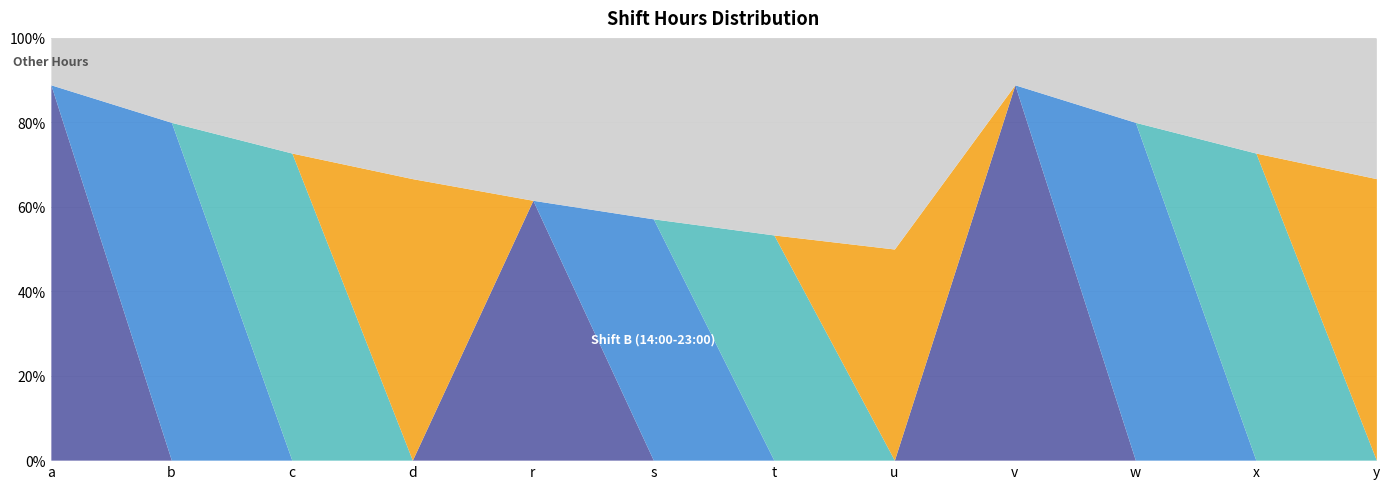

Reading right to left, extract all data points from this chart.

Shift A (09:00-18:00): y=0	x=0	w=0	v=8	u=0	t=0	s=0	r=8	d=0	c=0	b=0	a=8
Shift B (14:00-23:00): y=0	x=0	w=8	v=0	u=0	t=0	s=8	r=0	d=0	c=0	b=8	a=0
Shift C (22:00-07:00): y=0	x=8	w=0	v=0	u=0	t=8	s=0	r=0	d=0	c=8	b=0	a=0
Shift D (06:00-15:00): y=8	x=0	w=0	v=0	u=8	t=0	s=0	r=0	d=8	c=0	b=0	a=0
Other Hours: y=4	x=3	w=2	v=1	u=8	t=7	s=6	r=5	d=4	c=3	b=2	a=1